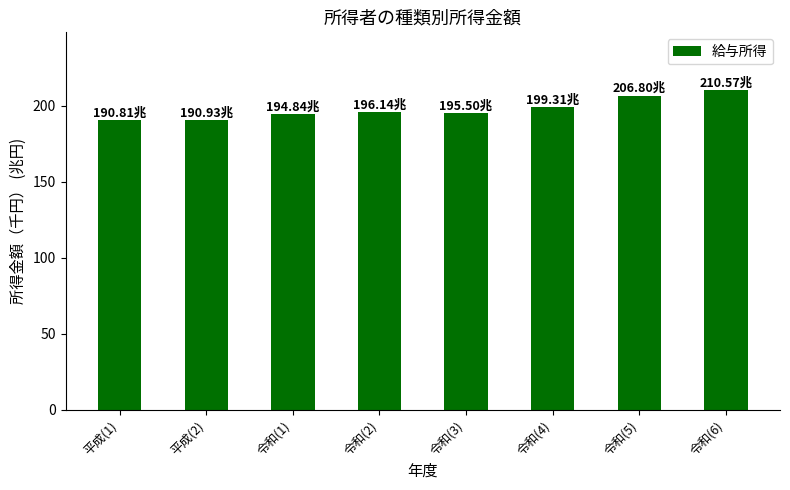

Which label corresponds to the largest value in the chart?

令和(6)